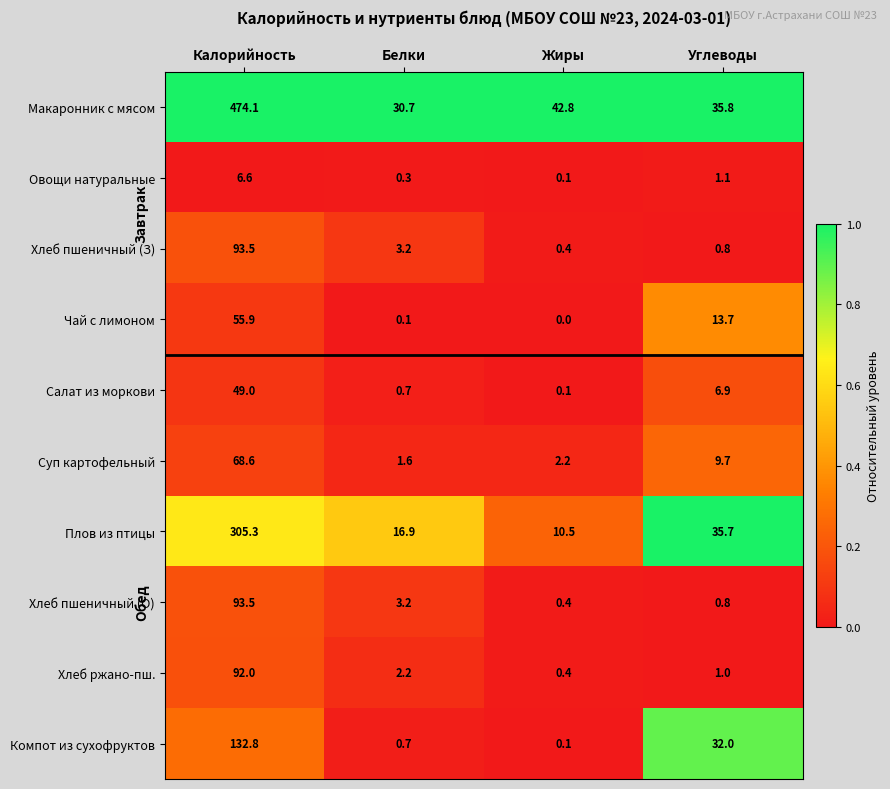

At which category is the sum across all series the highest?

Калорийность